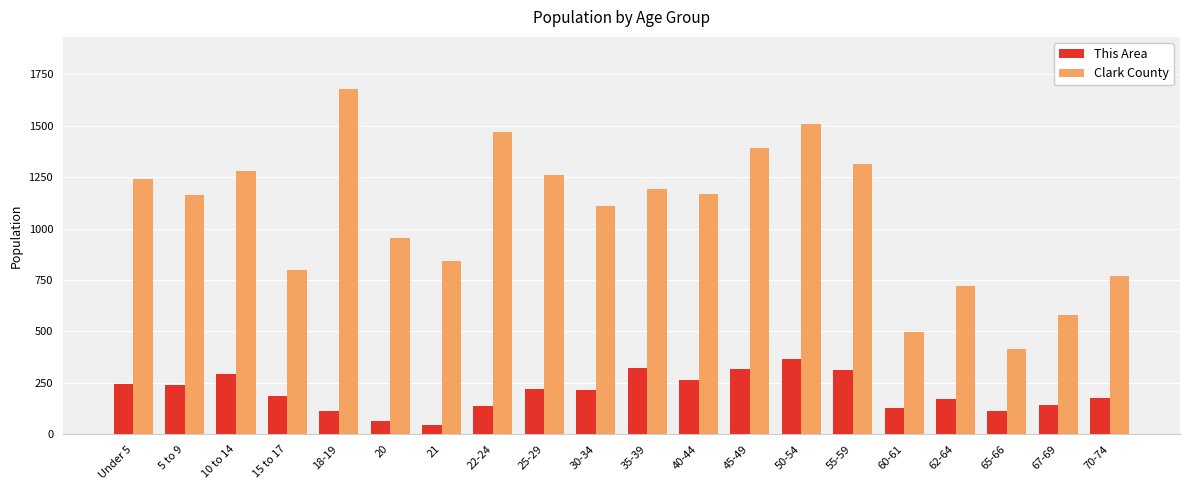

Where does the Clark County series first go above 1168?

Under 5